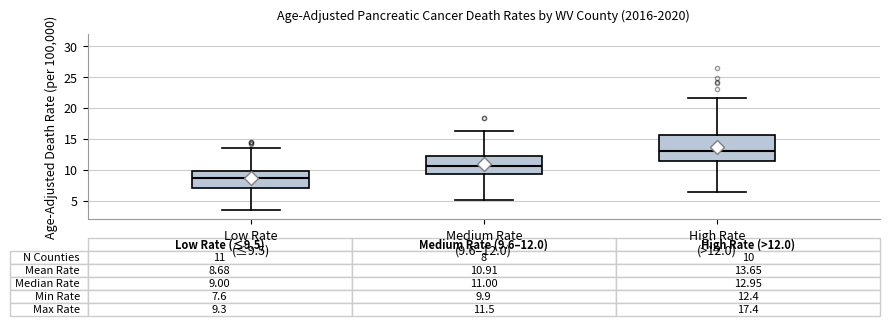

Which box's median line is the highest?

High Rate (>12.0)